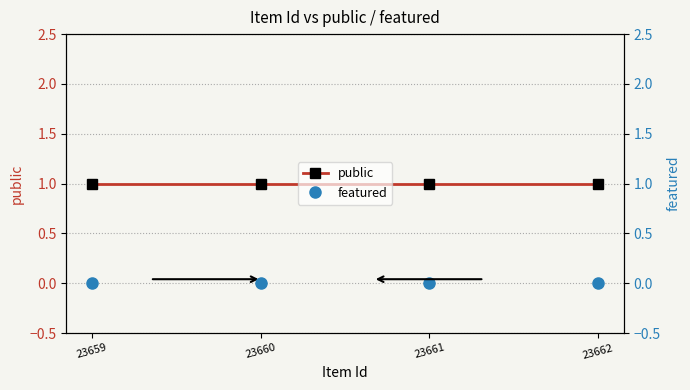

Does the chart have visible grid lines?

Yes